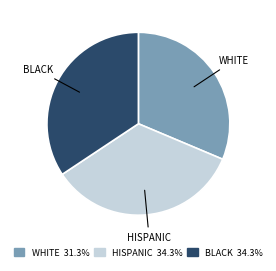

Combined, do HISPANIC and WHITE account for over 50%?

Yes